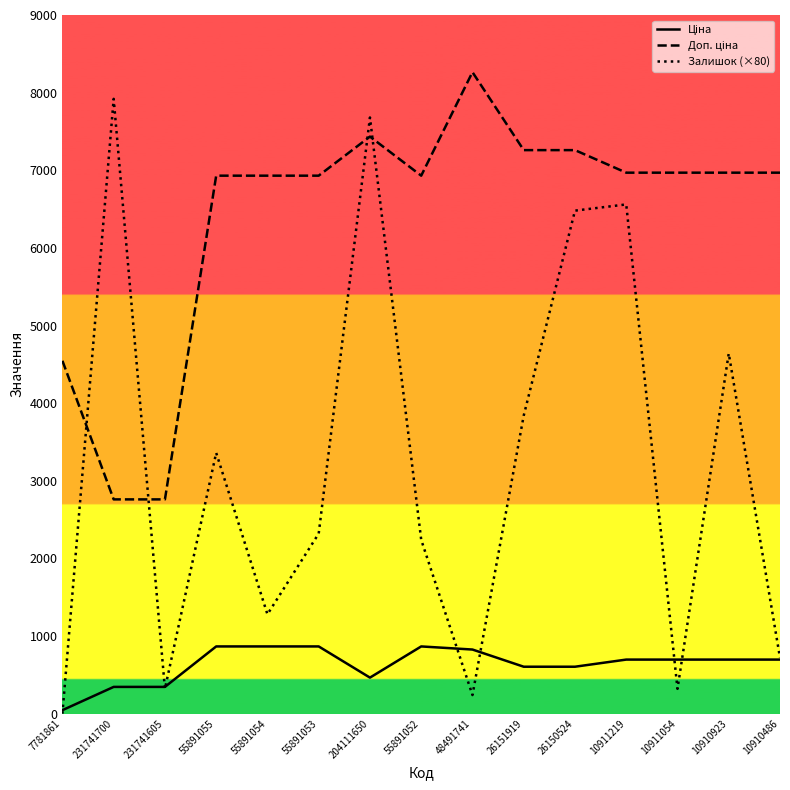

What is the total value across all series at 55891052?

10036.6